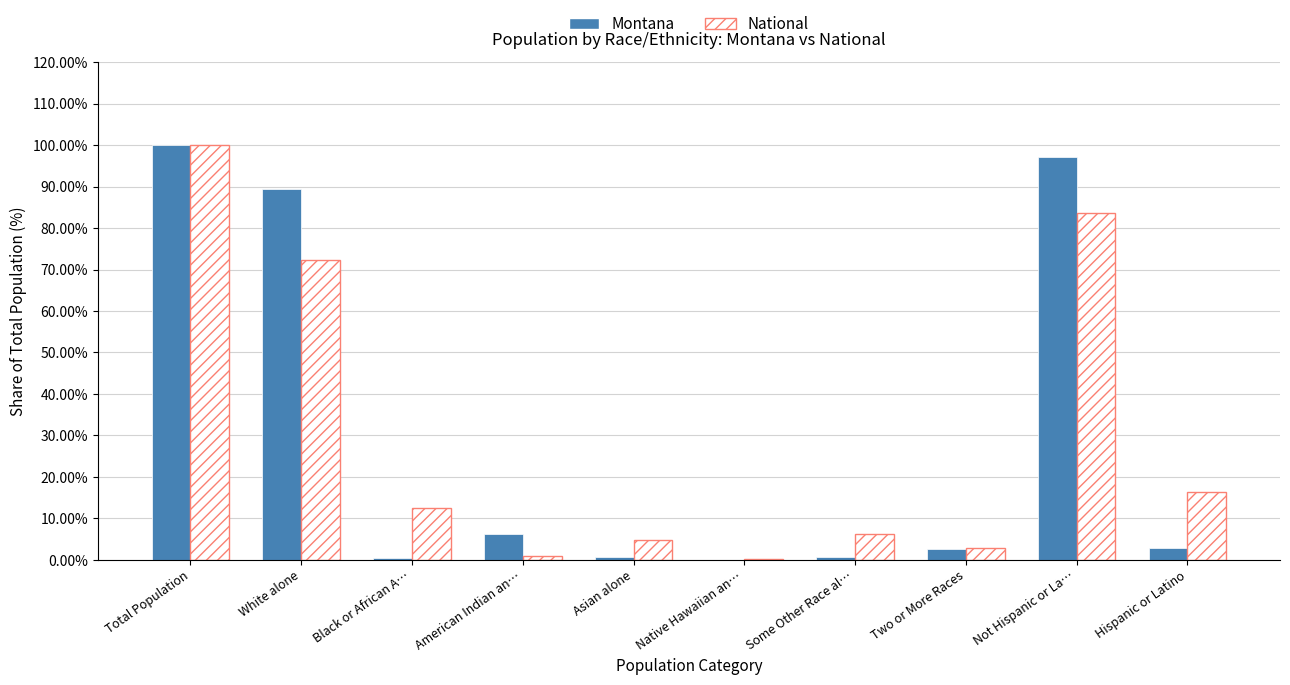

How many groups of bars are there?

10